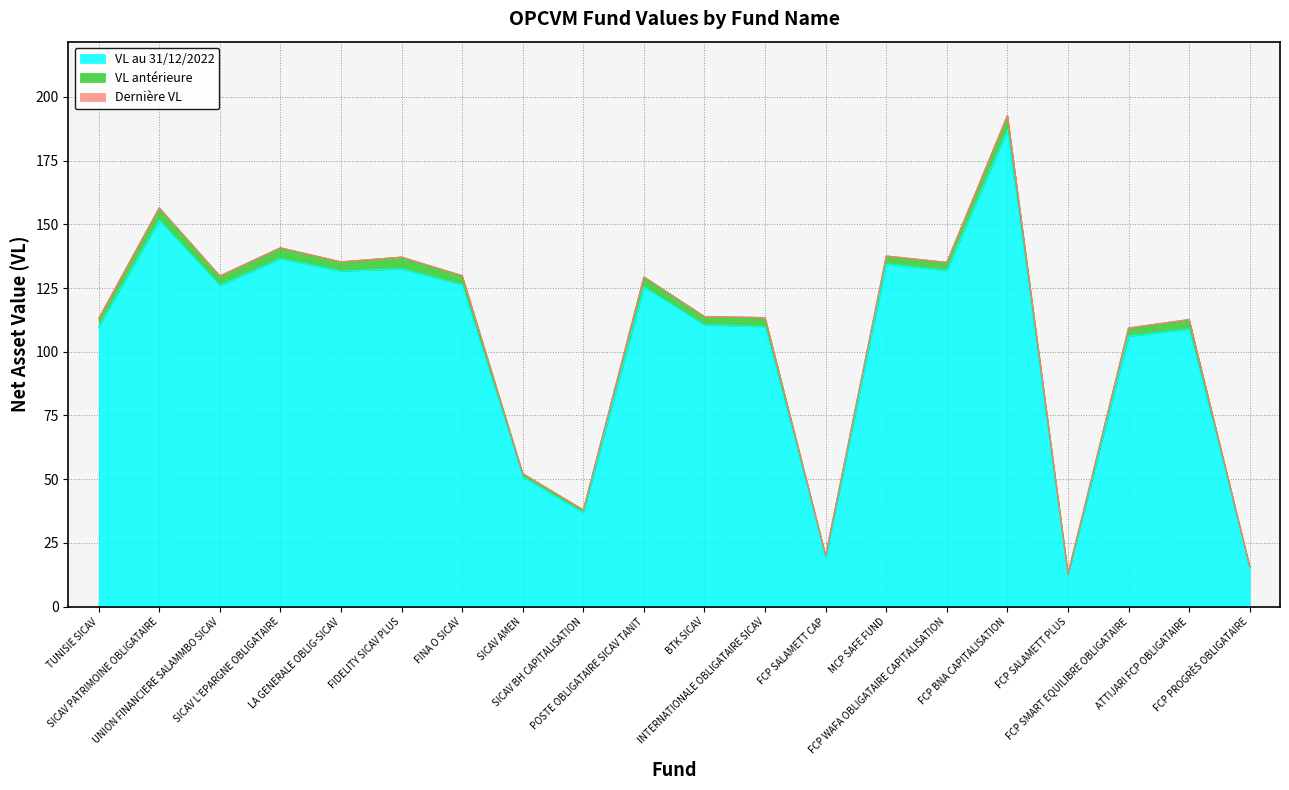

What is the sum of all VL au 31/12/2022 values?

2063.3